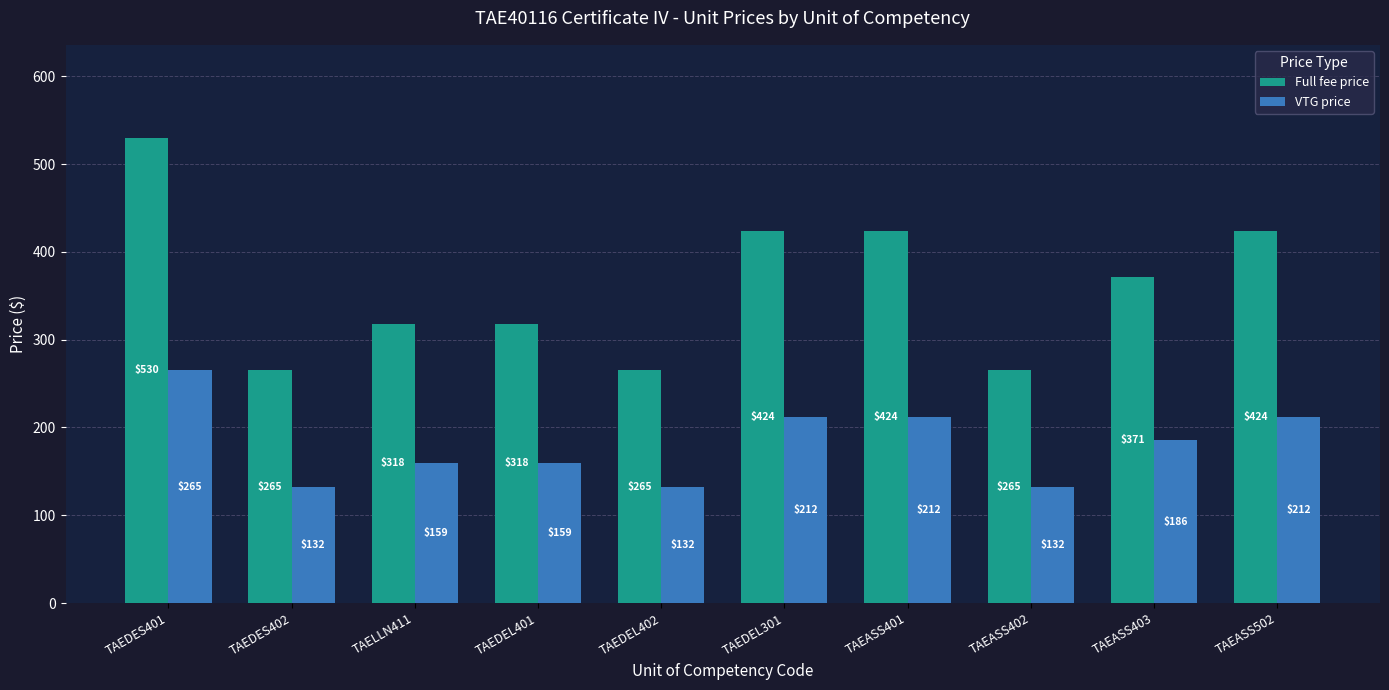

Where is VTG price nearest to the value 198?

TAEASS403